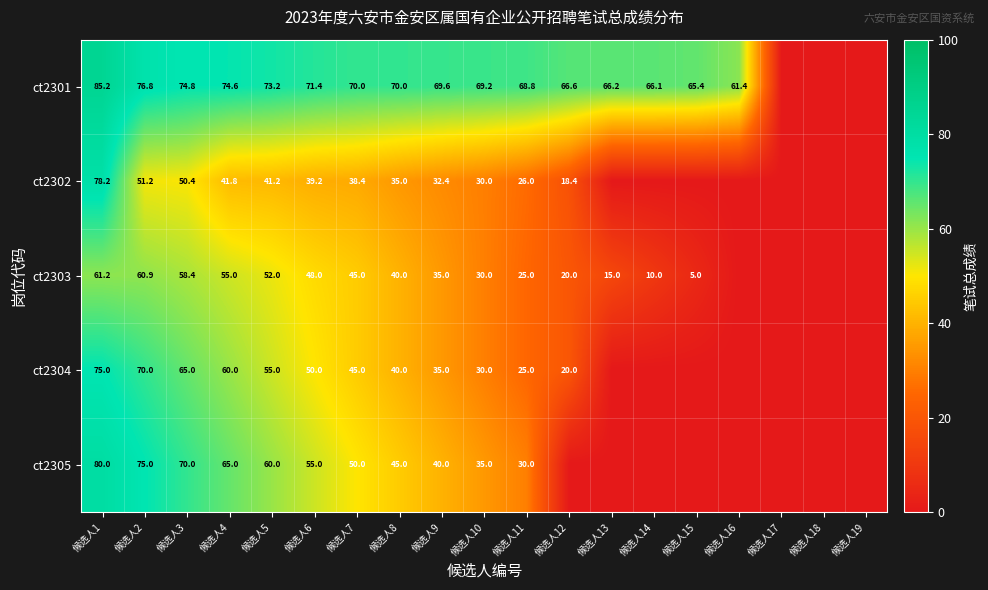

What is the spread (max minus min) of values at 候选人4?

32.8